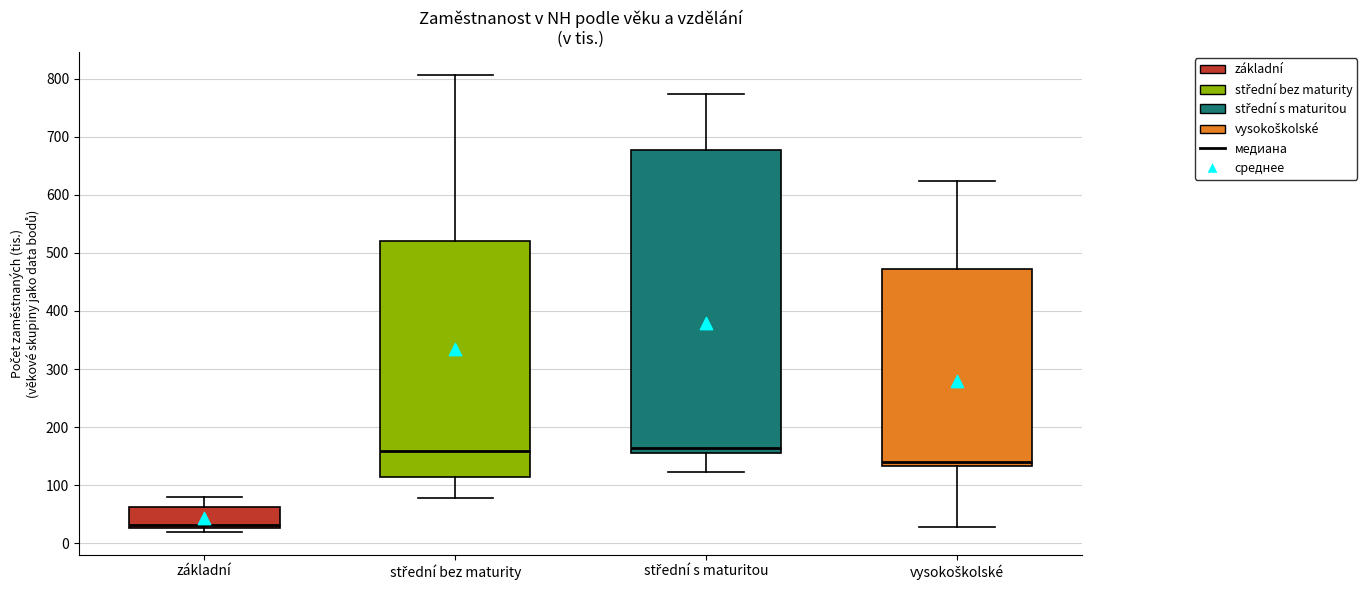

Reading left to right, read every box against the y-axis: the position of its median line, the range the box covers, and the ends of its whiskers. The values are not printed on the chart, so give them approximately, as read against the axis.

základní: median 30 (just above the box's lower edge), box 30 to 60, whiskers 20 to 80
střední bez maturity: median 160, box 110 to 520, whiskers 80 to 810
střední s maturitou: median 160, box 150 to 680, whiskers 120 to 770
vysokoškolské: median 140, box 130 to 470, whiskers 30 to 620